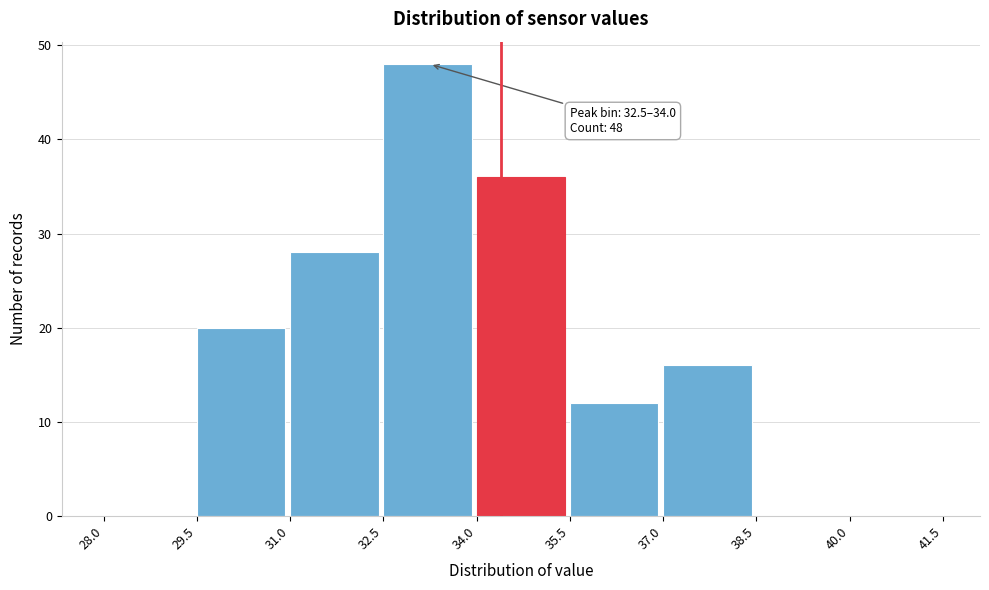

Over which range of the x-axis is the bar tallest?

32.5 to 34.0